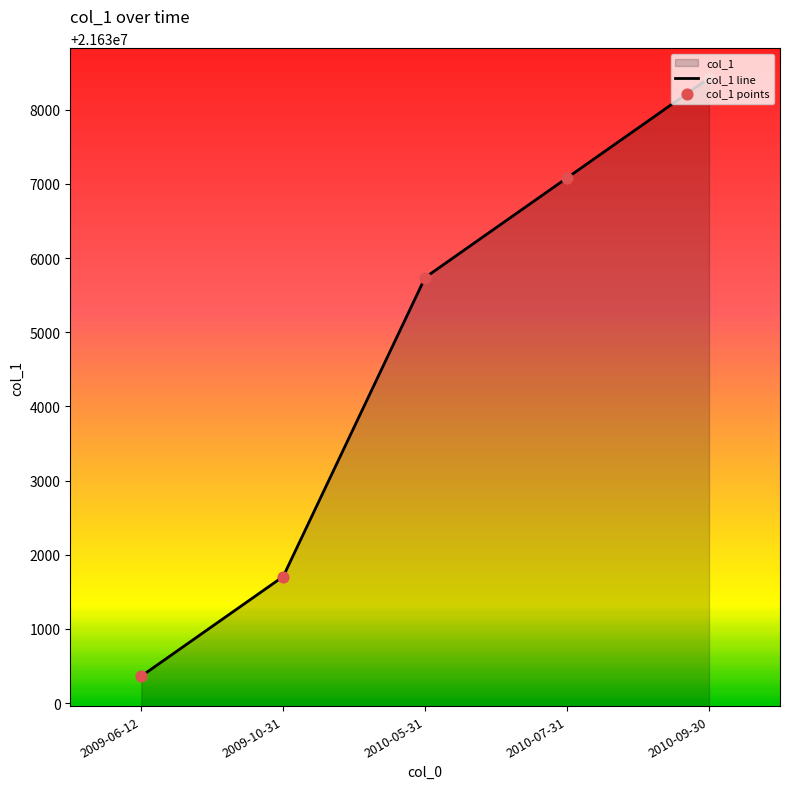

What is the difference between the second highest and minimum values?

6720